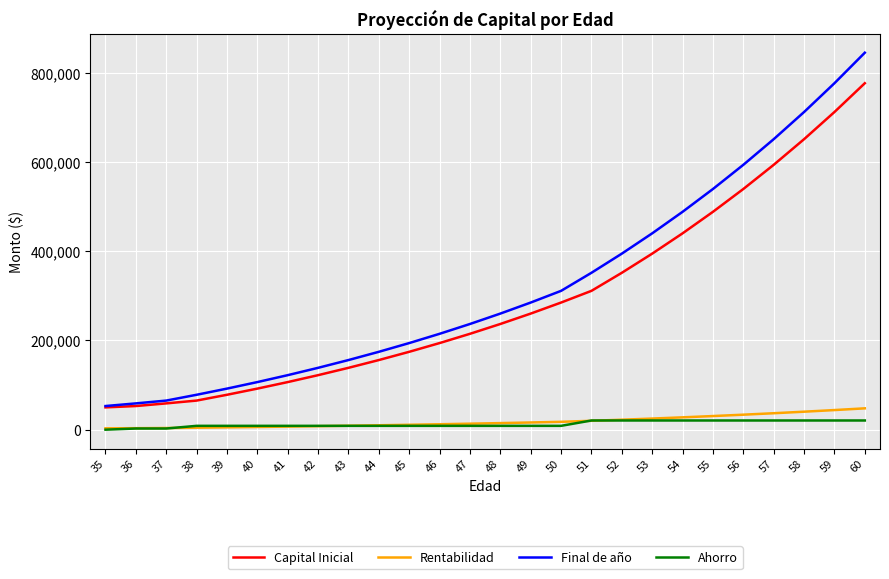

True or false: Rentabilidad and Capital Inicial cross at least once.

False